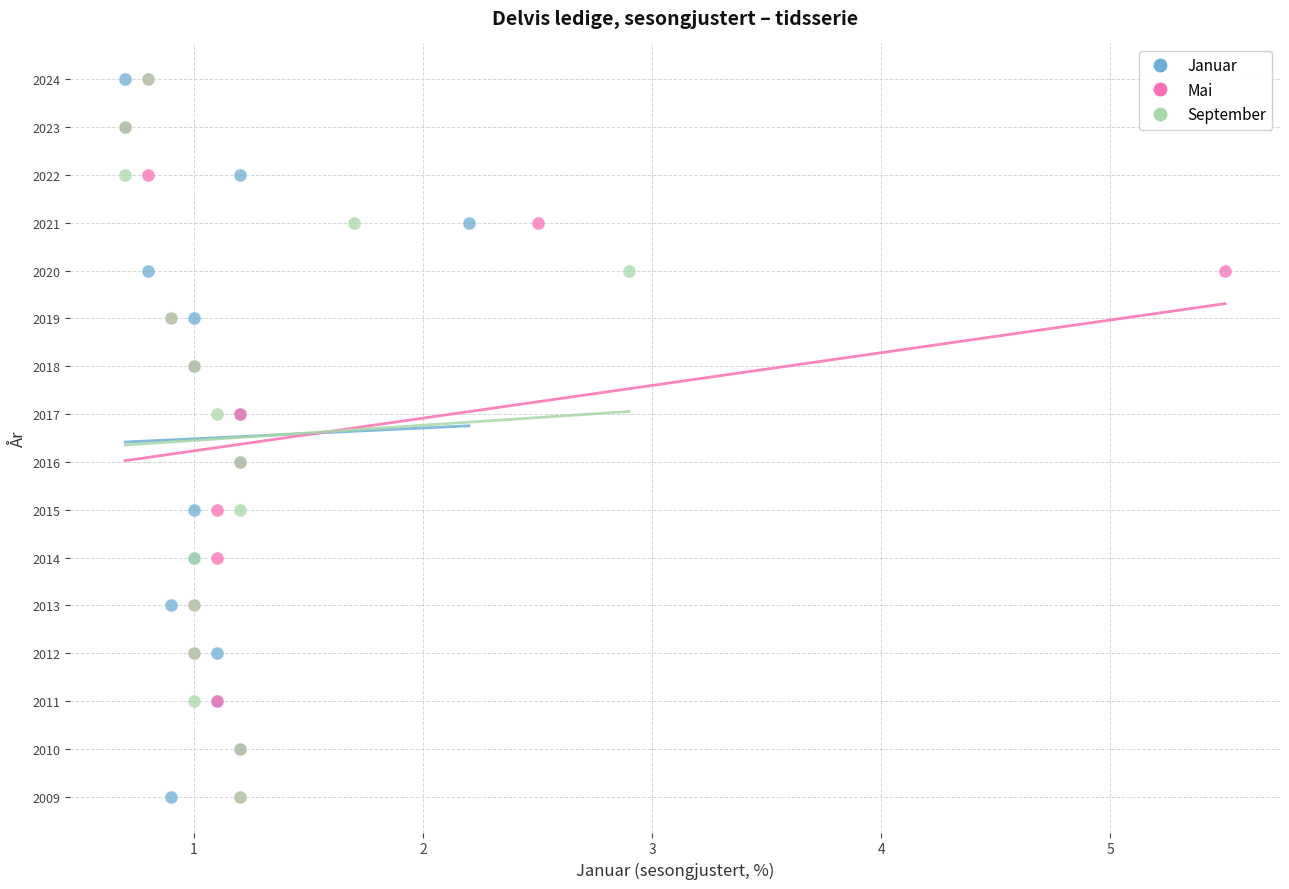

What are all the series names shown in the legend?

Januar, Mai, September